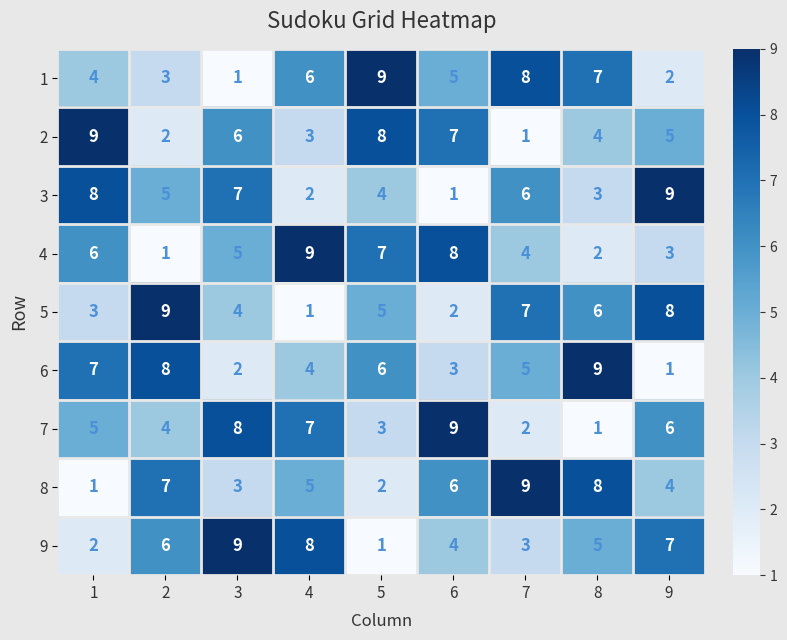

List the labels in order of 5 value, largest first.

2, 9, 7, 8, 5, 3, 1, 6, 4